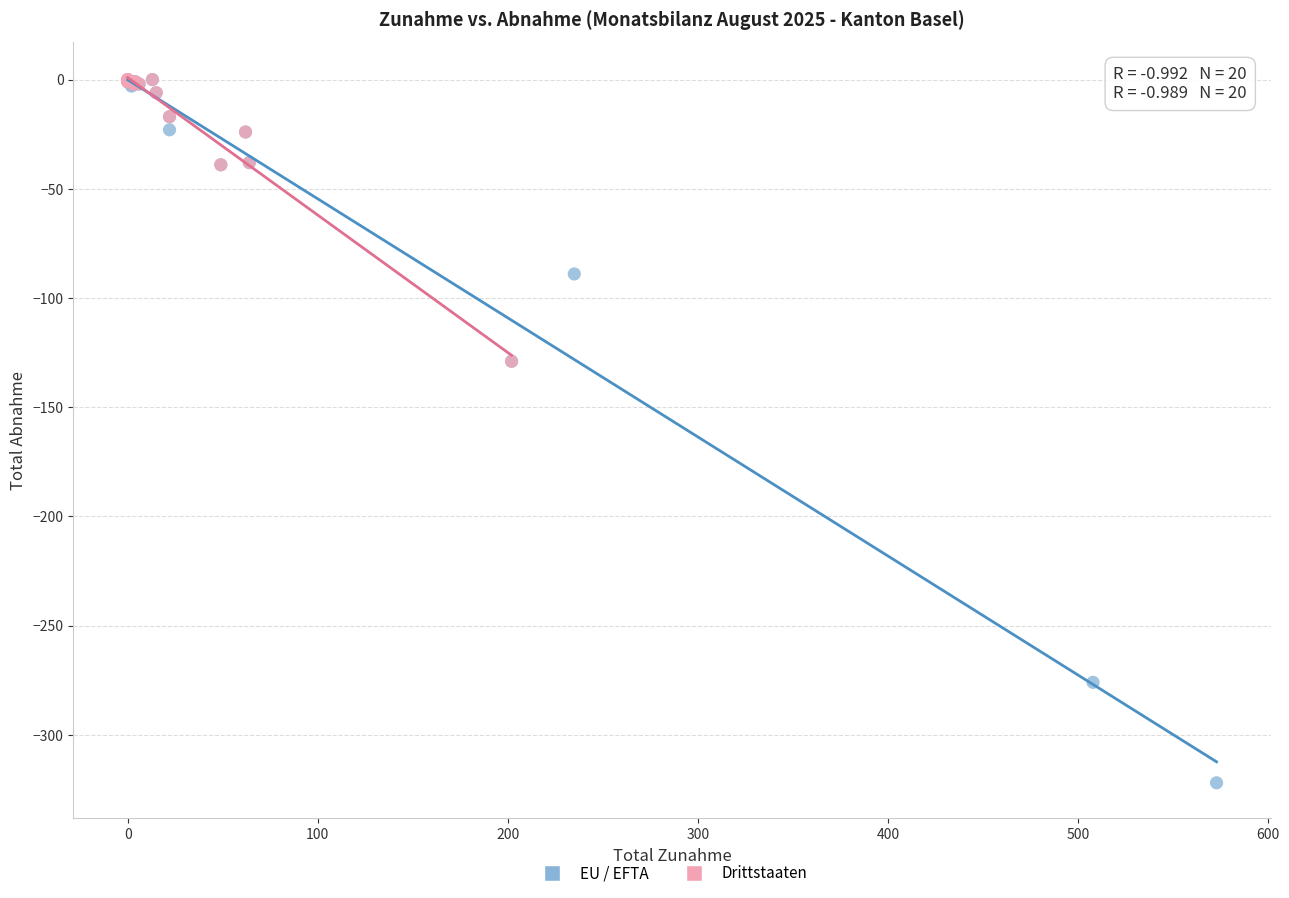

Which series has the widest spread of Y values?

EU / EFTA